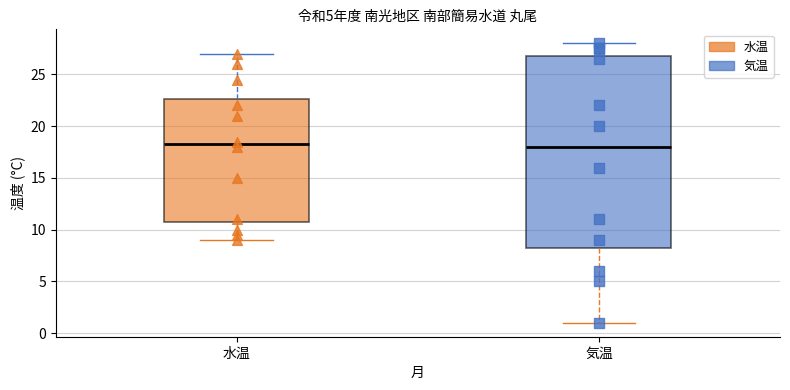

Where does the upper whisker of the box for 気温 end on the y-axis? The values are not printed on the chart, so give them approximately, as read against the axis.

28.0